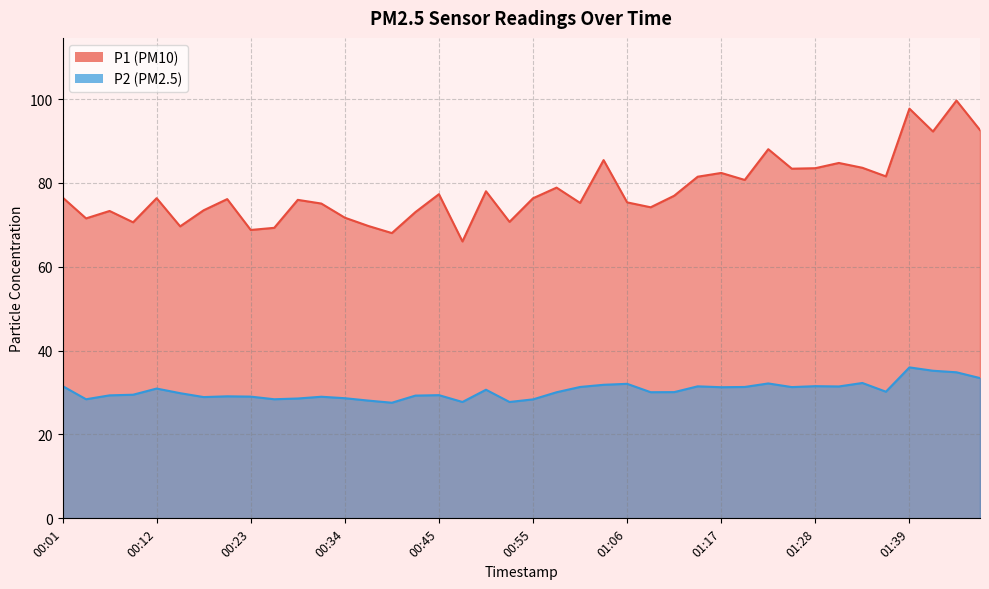

What is the difference between the highest and lowest values at 00:09?

41.1